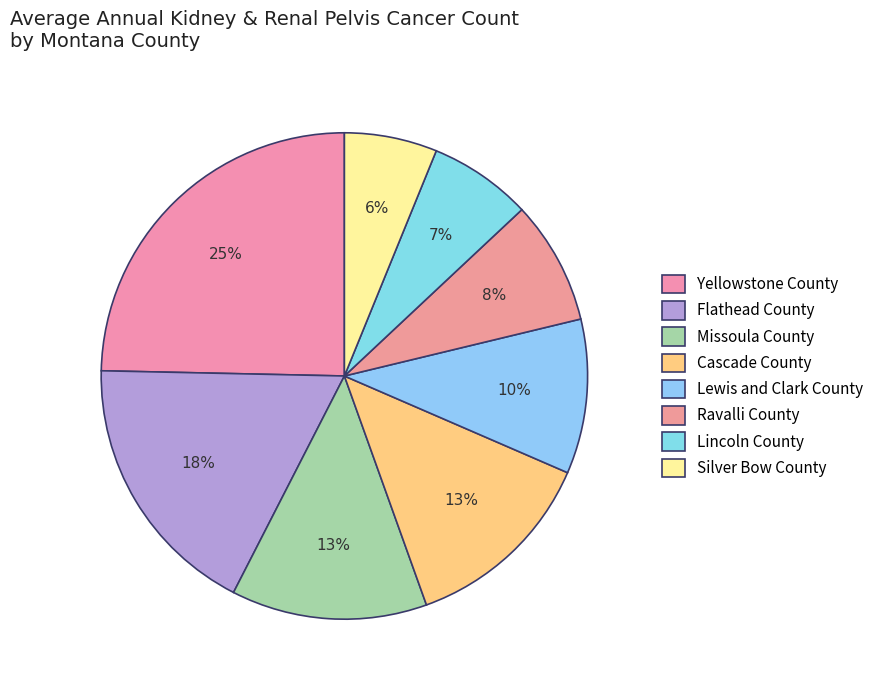

How many slices are in this pie chart?

8